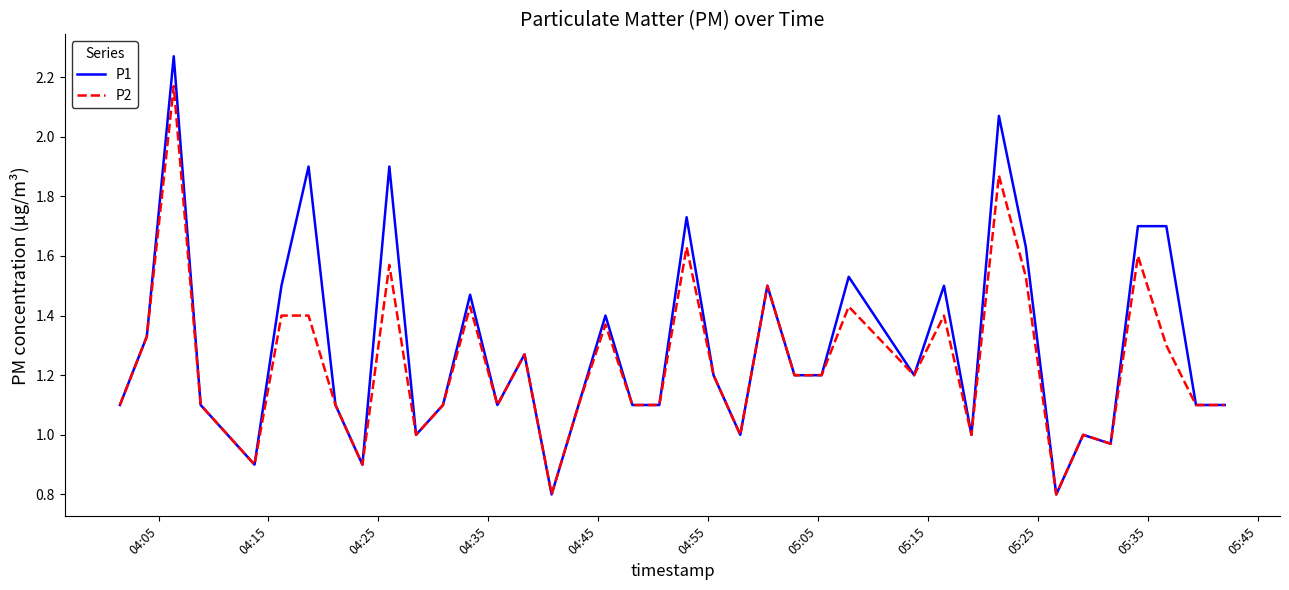

At how many categories does at least one series exceed 0?

40